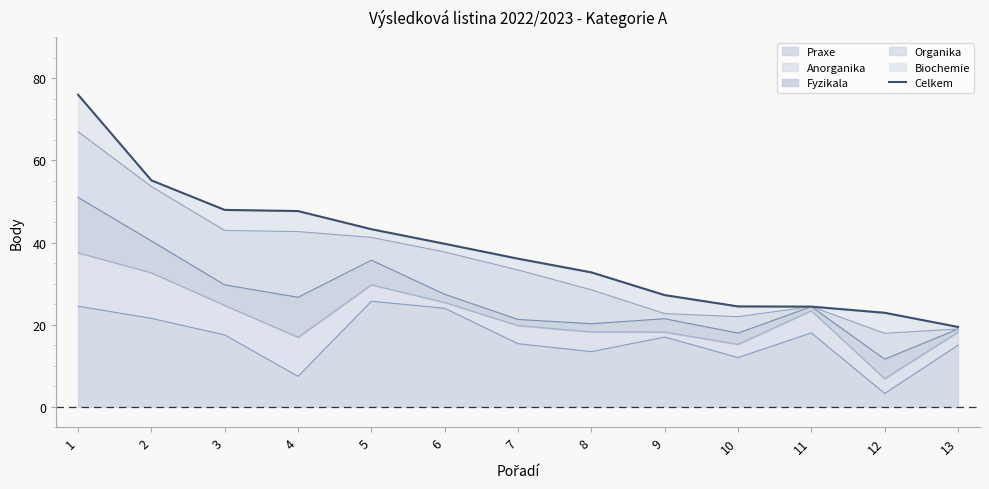

List the labels in order of value, largest first.

1, 2, 3, 4, 5, 6, 7, 8, 9, 10, 11, 12, 13